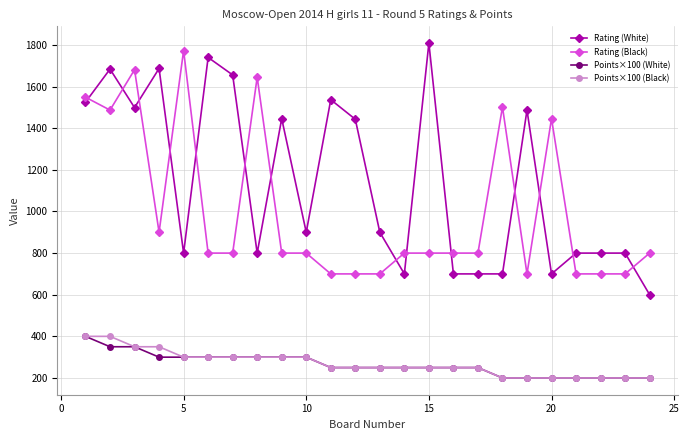

What are all the series names shown in the legend?

Rating (White), Rating (Black), Points×100 (White), Points×100 (Black)